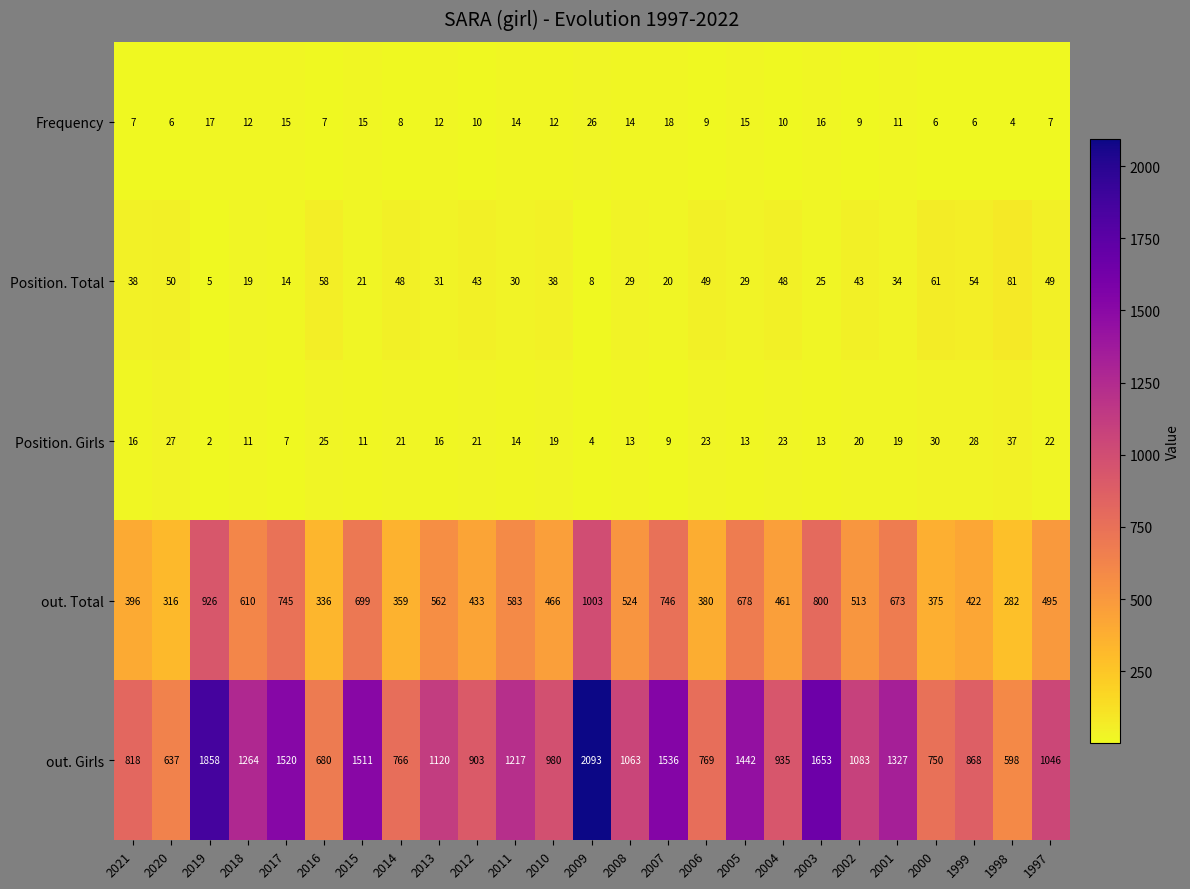

Which label corresponds to the largest value in the chart?

2009